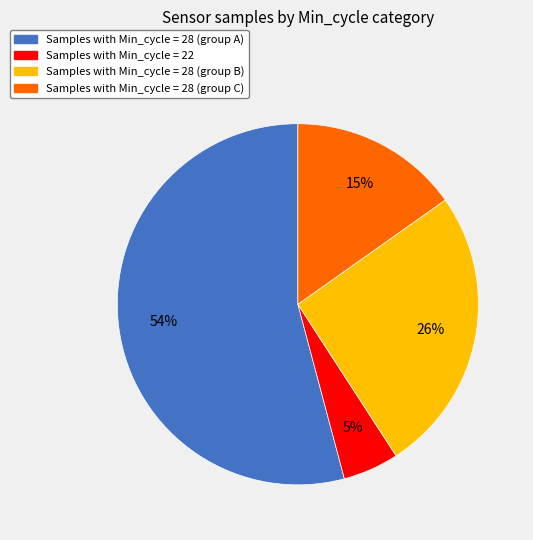

Is there any slice that represents more than half of the pie?

Yes